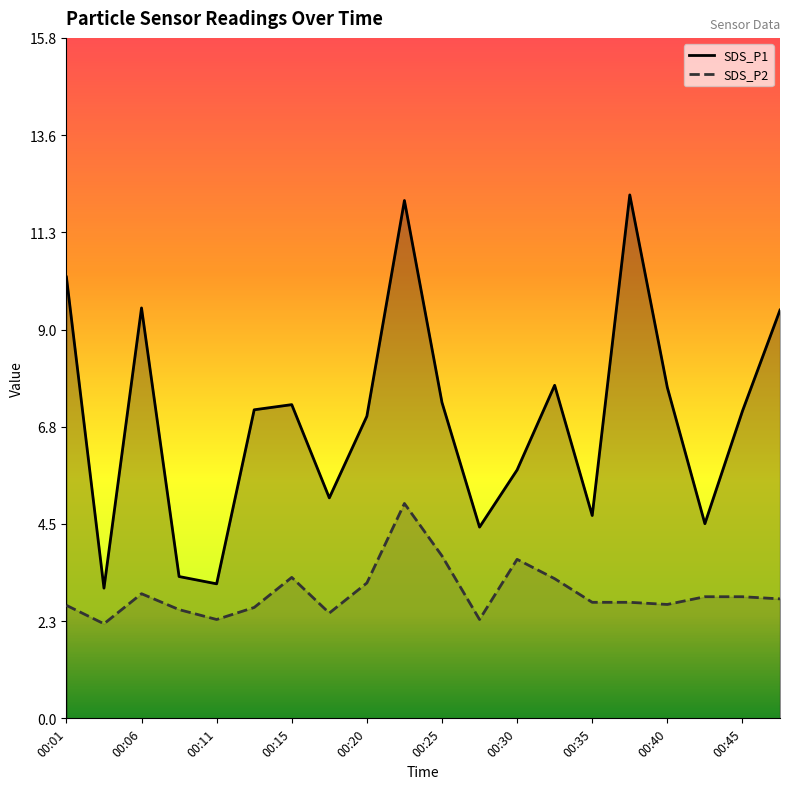

Which series has the largest range (max minus min)?

SDS_P1